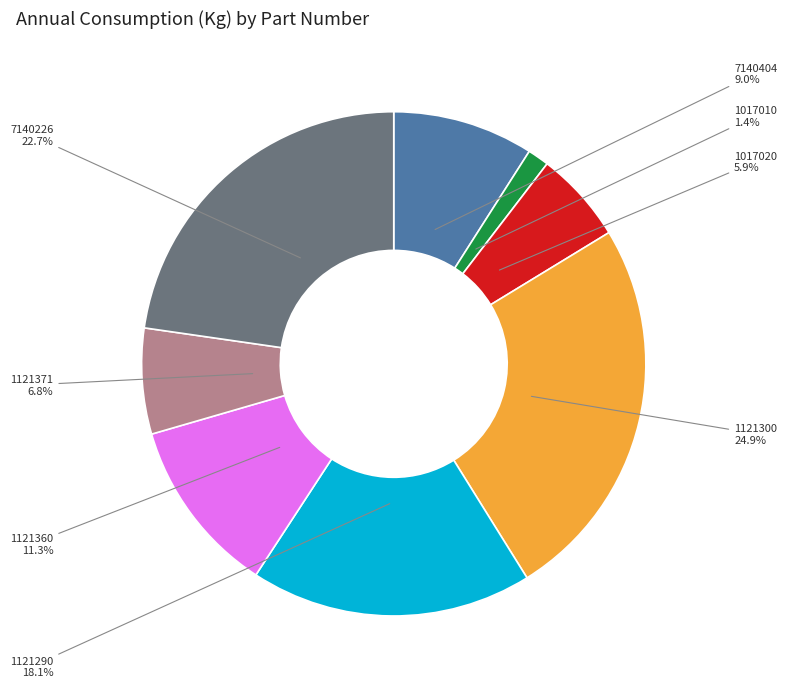

Between 1121371 and 1121290, which is larger?

1121290